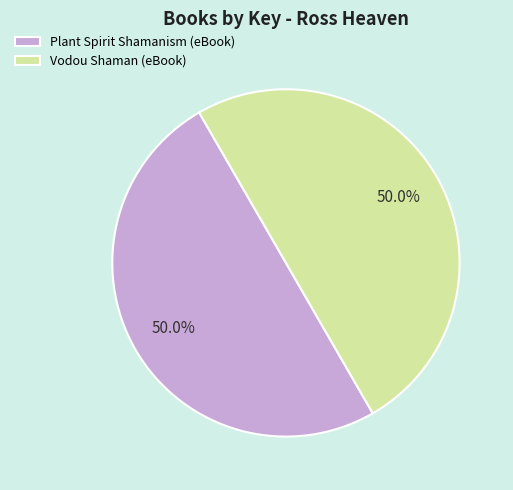

What percentage is the Plant Spirit Shamanism (eBook) slice, to the nearest percent?

50%